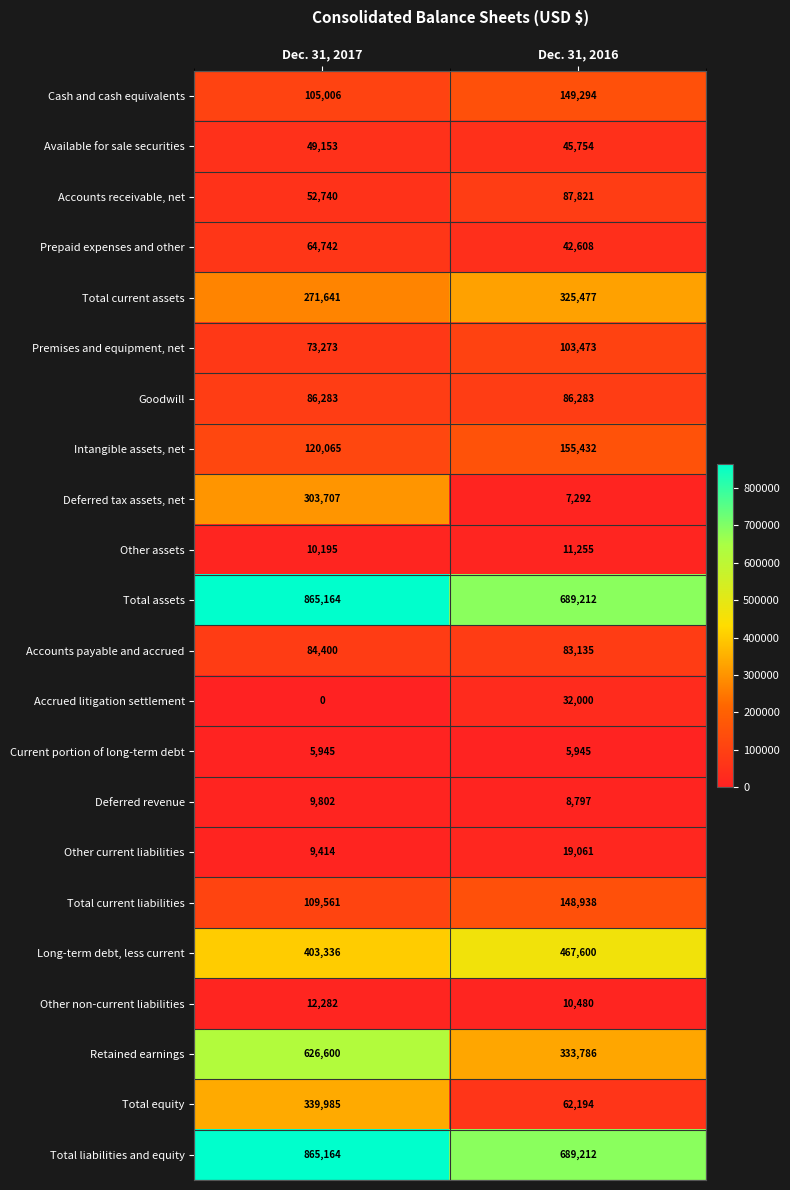

What is the total value across all series at Dec. 31, 2017?

4468458